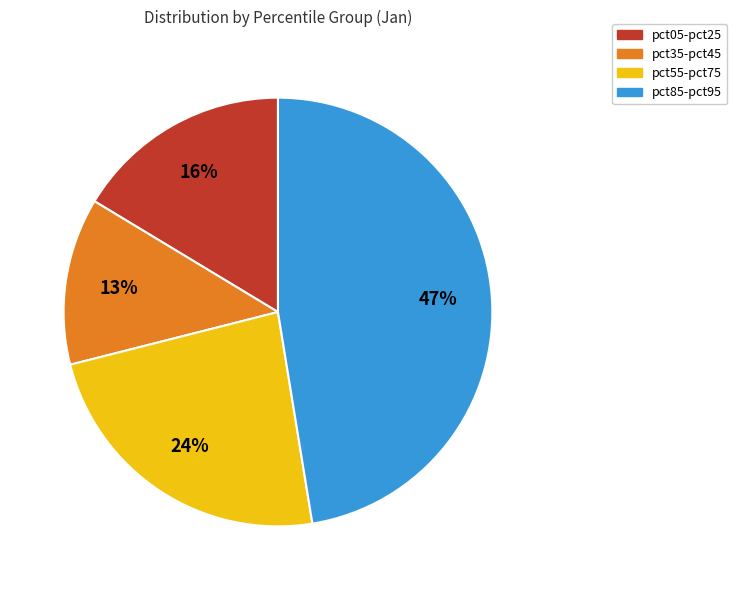

The pct35-pct45 slice represents 24% of the pie. True or false?

False